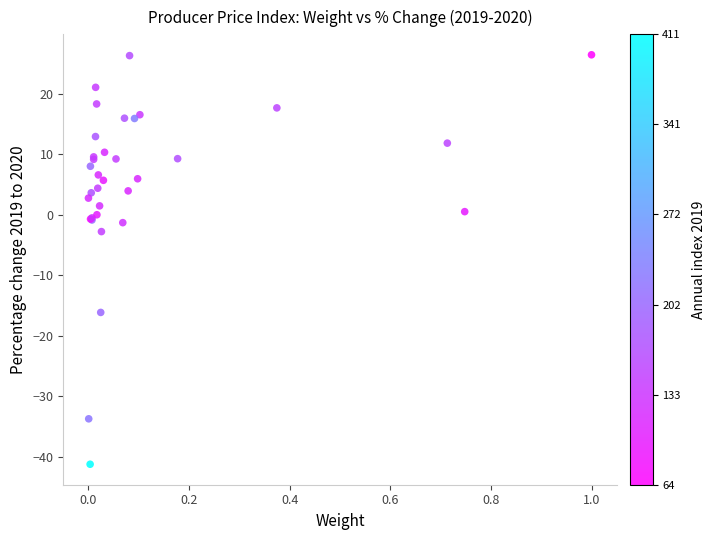

What Y value in the scatter plot is closest to -7?

-2.8